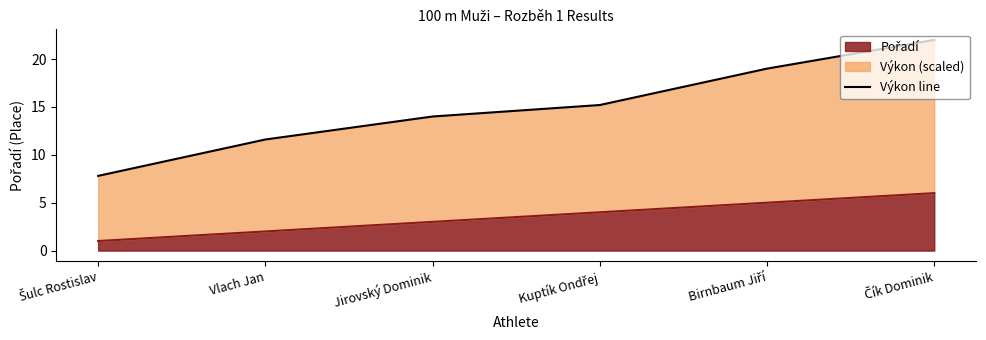

What is the average value?

14.9